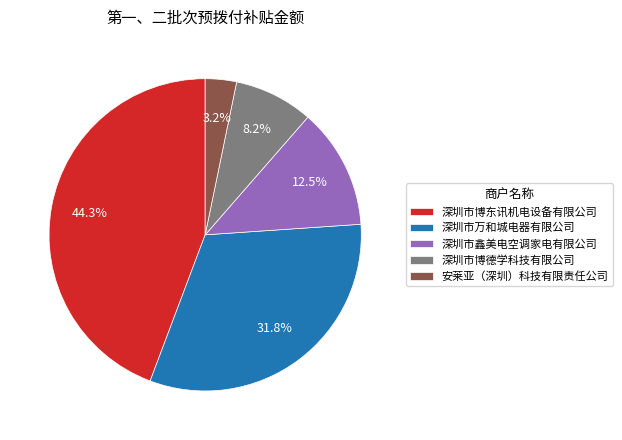

Rank the categories by value from lowest to highest.

安莱亚（深圳）科技有限责任公司, 深圳市博德学科技有限公司, 深圳市鑫美电空调家电有限公司, 深圳市万和城电器有限公司, 深圳市博东讯机电设备有限公司